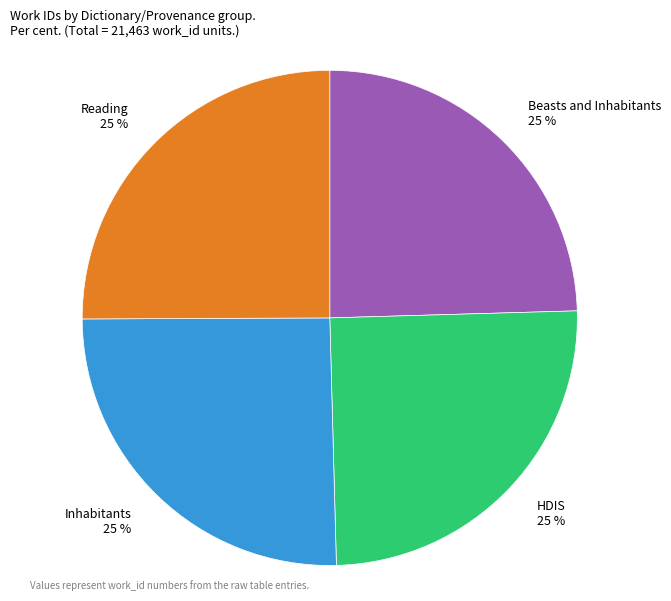

How many slices are in this pie chart?

4